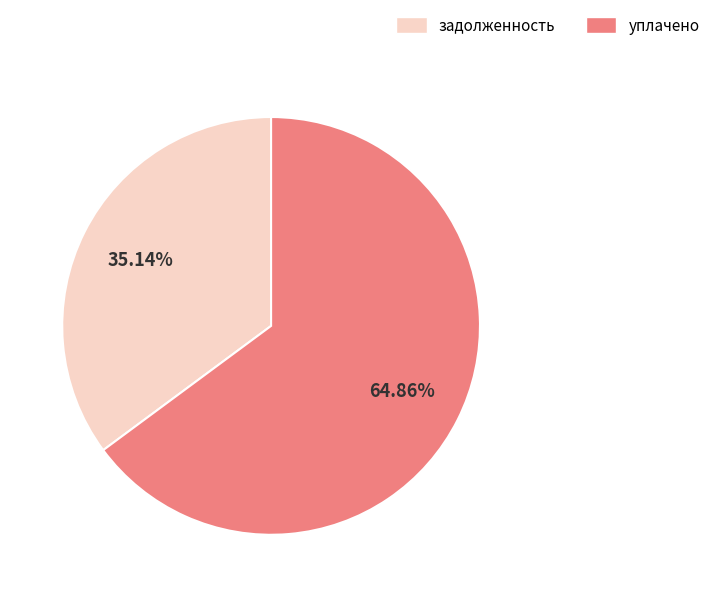

Is there any slice that represents more than half of the pie?

Yes